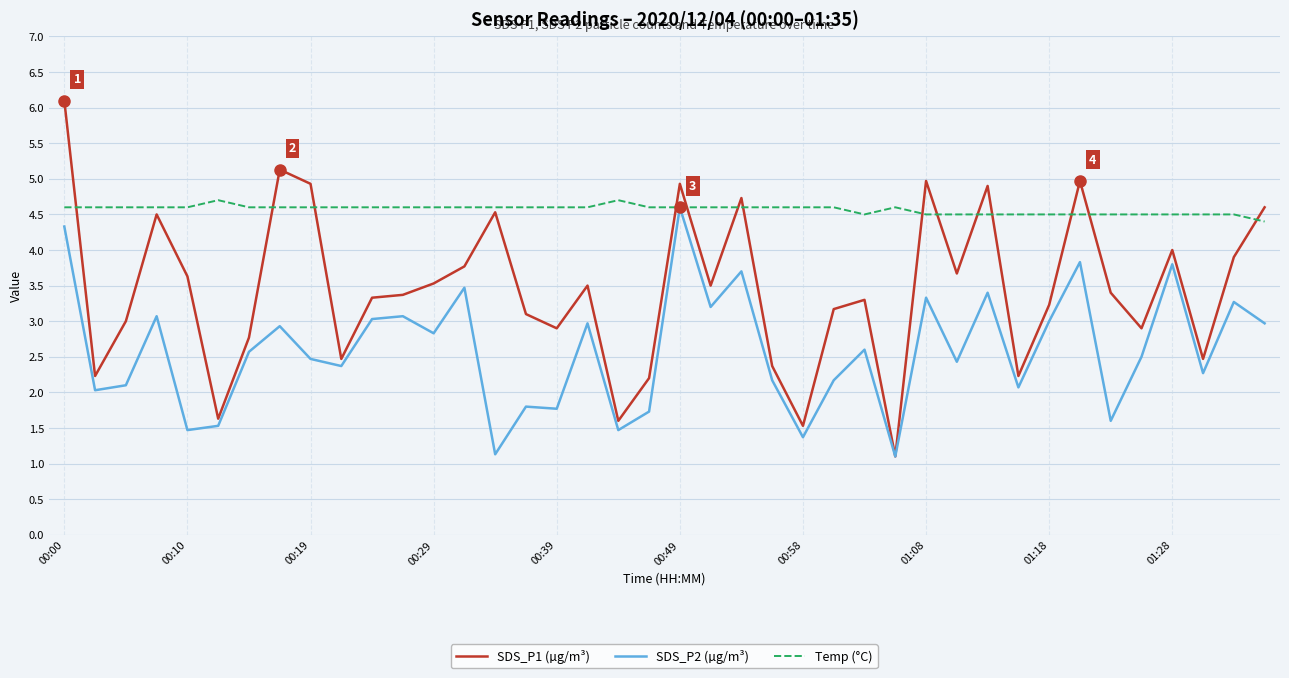

Reading left to right, list all the values displayed in this chart.

SDS_P1 (µg/m³): 6.1	2.2	3.0	4.5	3.6	1.6	2.8	5.1	4.9	2.5	3.3	3.4	3.5	3.8	4.5	3.1	2.9	3.5	1.6	2.2	4.9	3.5	4.7	2.4	1.5	3.2	3.3	1.1	5.0	3.7	4.9	2.2	3.2	5.0	3.4	2.9	4.0	2.5	3.9	4.6
SDS_P2 (µg/m³): 4.3	2.0	2.1	3.1	1.5	1.5	2.6	2.9	2.5	2.4	3.0	3.1	2.8	3.5	1.1	1.8	1.8	3.0	1.5	1.7	4.6	3.2	3.7	2.2	1.4	2.2	2.6	1.1	3.3	2.4	3.4	2.1	3.0	3.8	1.6	2.5	3.8	2.3	3.3	3.0
Temp (°C): 4.6	4.6	4.6	4.6	4.6	4.7	4.6	4.6	4.6	4.6	4.6	4.6	4.6	4.6	4.6	4.6	4.6	4.6	4.7	4.6	4.6	4.6	4.6	4.6	4.6	4.6	4.5	4.6	4.5	4.5	4.5	4.5	4.5	4.5	4.5	4.5	4.5	4.5	4.5	4.4